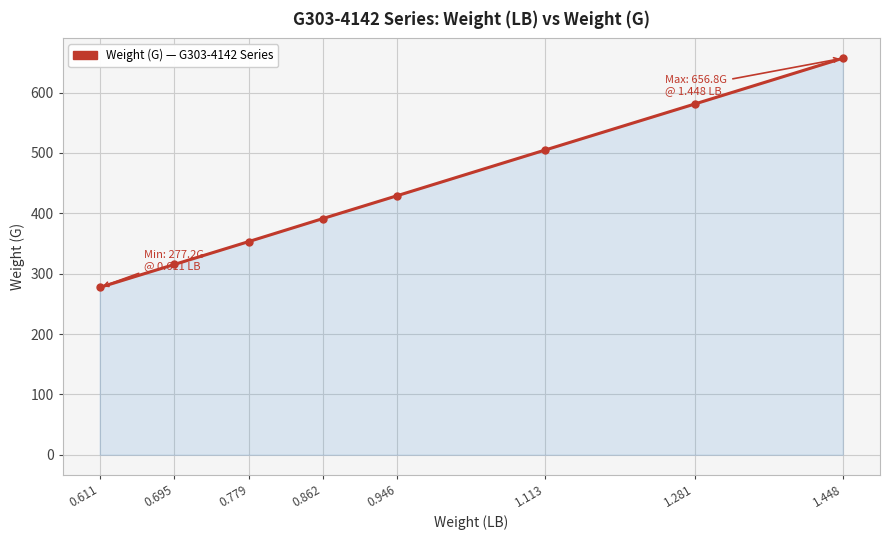

The chart shows a value of 277.2 at 0.611. True or false?

True